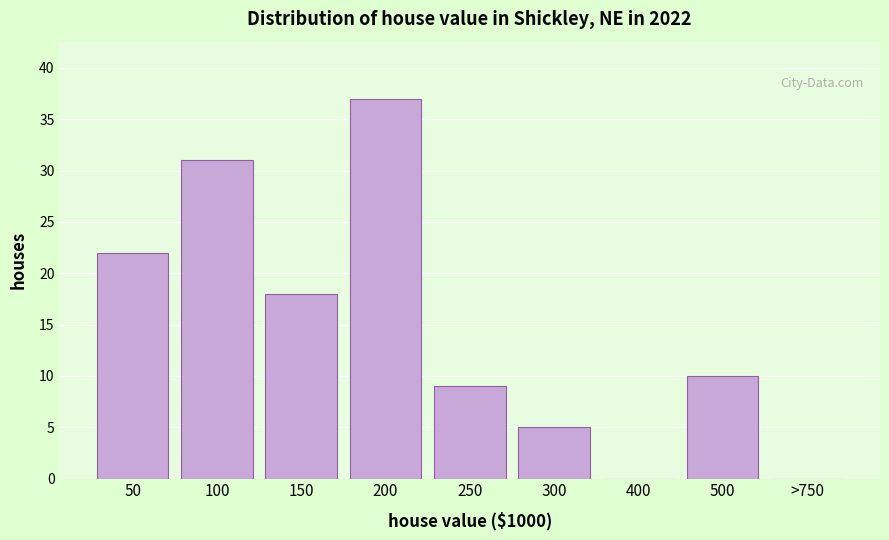

Reading left to right, what are all the values shown in this chart?

50=22	100=31	150=18	200=37	250=9	300=5	400=0	500=10	>750=0